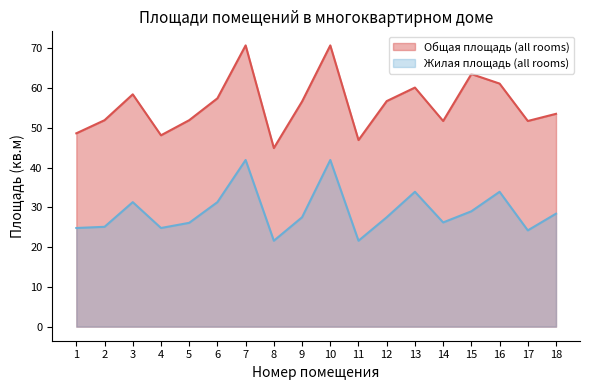

Reading left to right, transcribe all the data shown in this chart.

Общая площадь (all rooms): 48.6	51.9	58.4	48.1	51.9	57.4	70.7	44.9	56.6	70.7	46.9	56.7	60.1	51.7	63.5	61.1	51.7	53.5
Жилая площадь (all rooms): 24.8	25.1	31.3	24.8	26.1	31.3	41.9	21.6	27.5	41.9	21.6	27.5	33.9	26.2	29.0	33.9	24.2	28.4